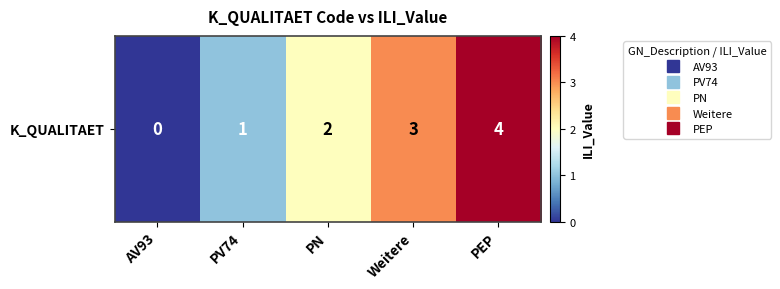

What is the ratio of the value at Weitere to the value at PN?

1.5